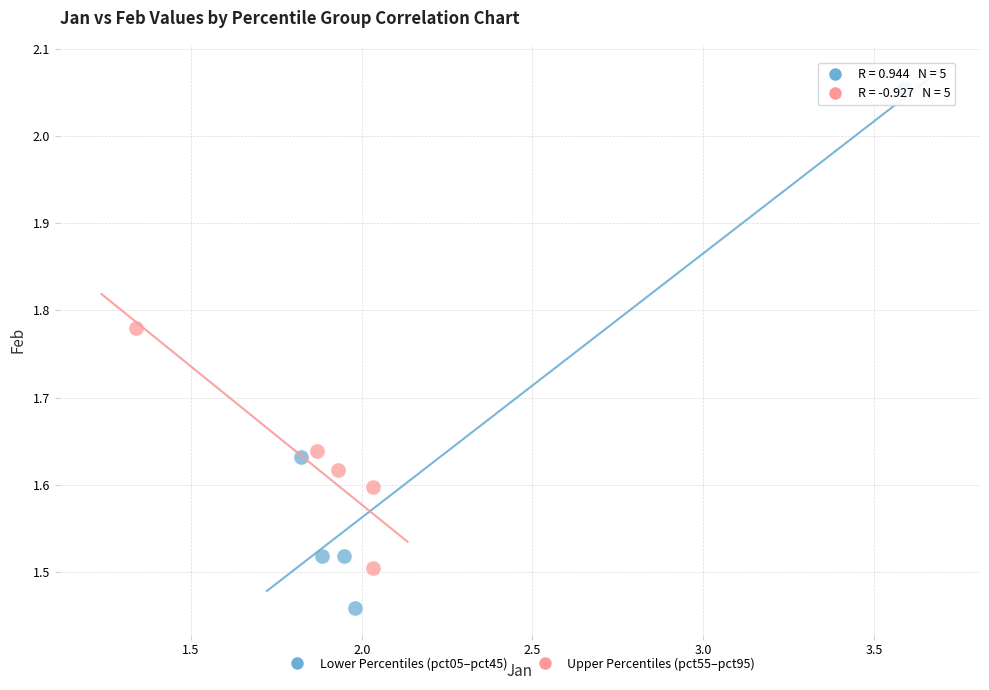

Which series contains the lowest Y value?

Lower Percentiles (pct05–pct45)